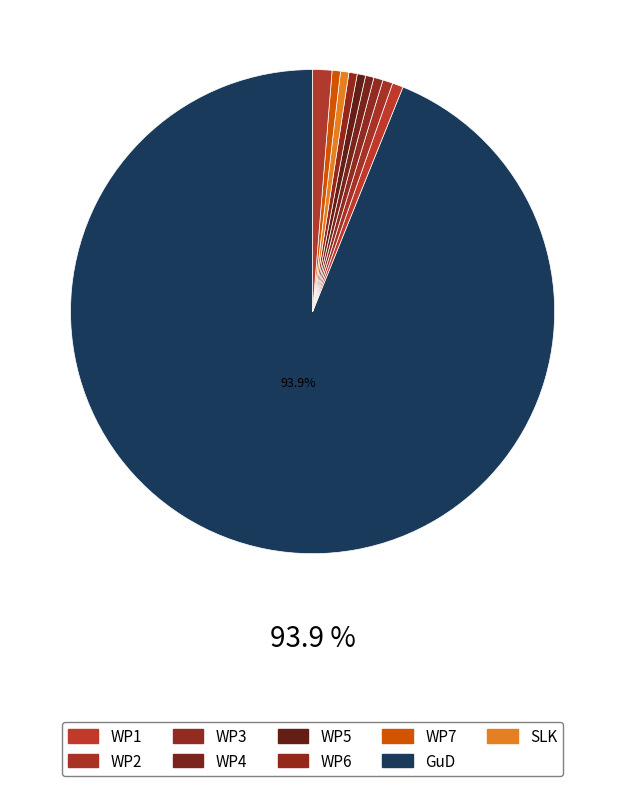

How many segments does this pie chart have?

10